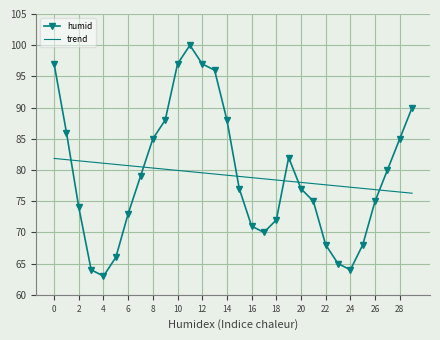

Which series has the widest spread of values?

humid